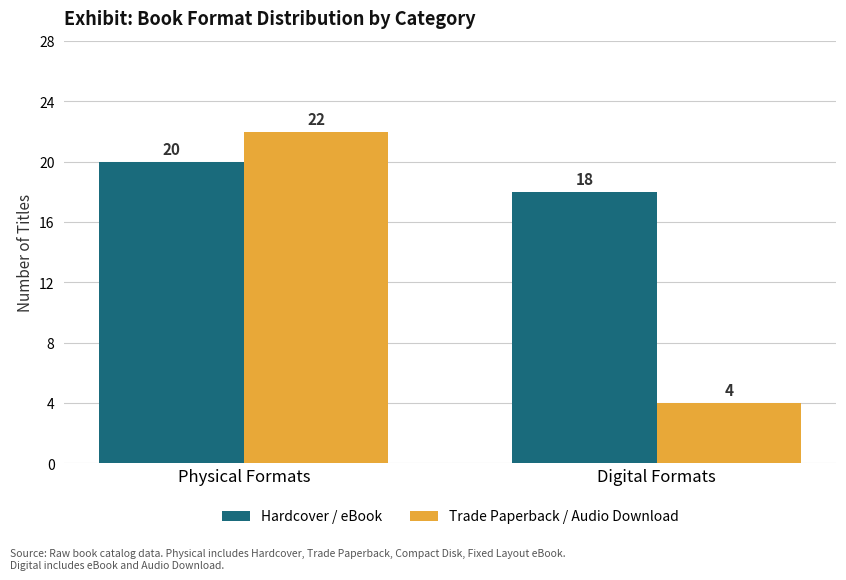

Is it true that Trade Paperback / Audio Download equals 2 at Digital Formats?

False